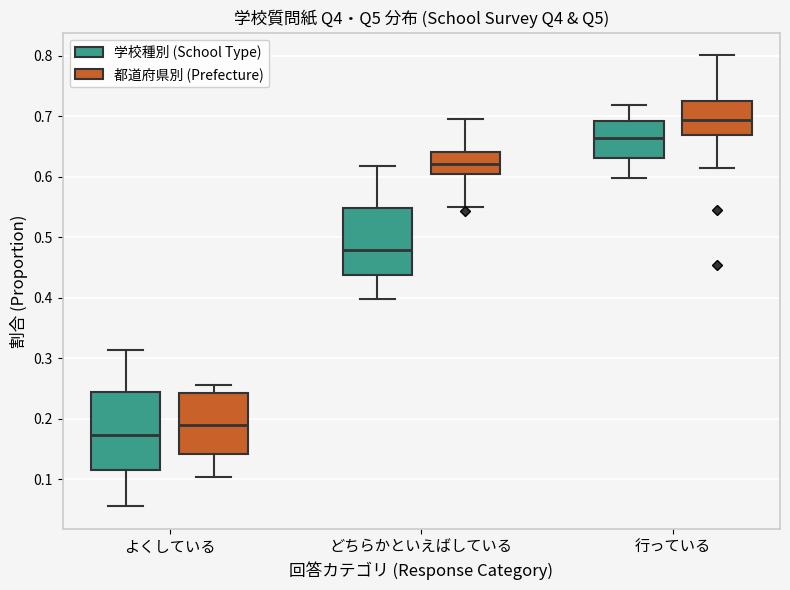

Comparing the boxes themselves (not the whiskers), which one is the tallest?

よくしている (学校種別 (School Type))